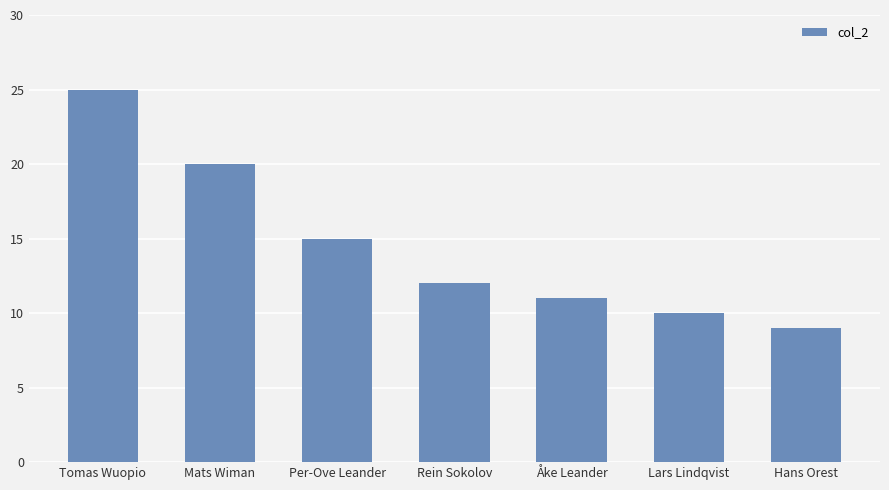

What is the change in value from Tomas Wuopio to Rein Sokolov?

-13